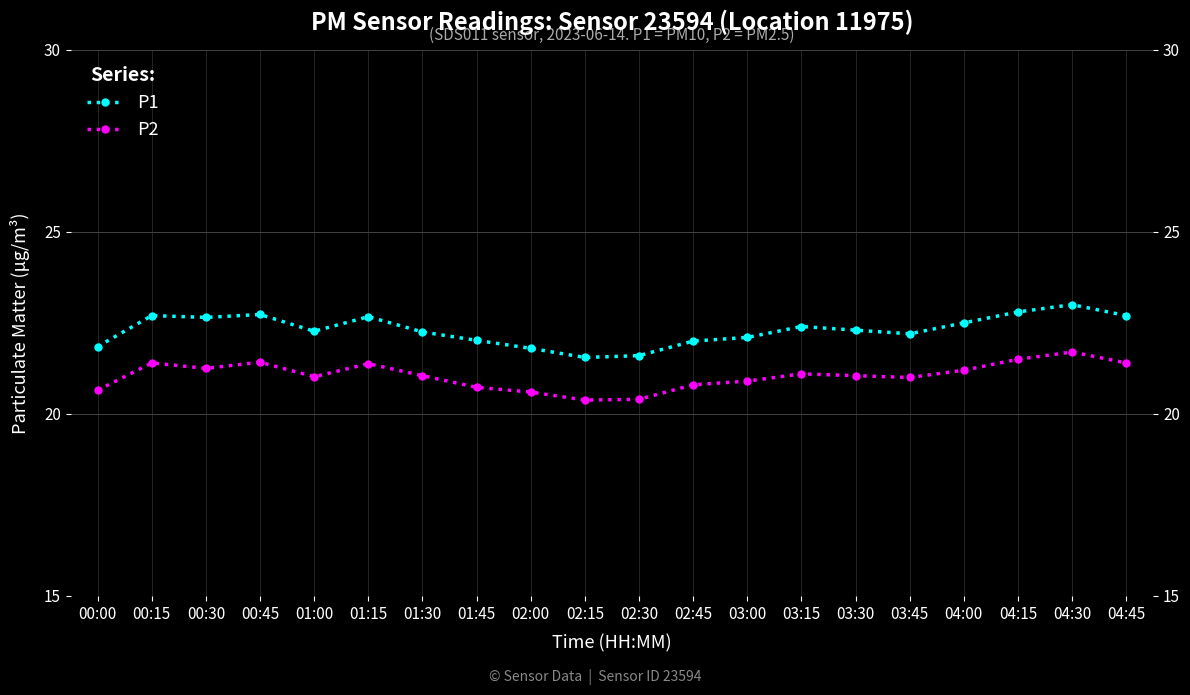

What is the label of the 8th point from the left?

01:45